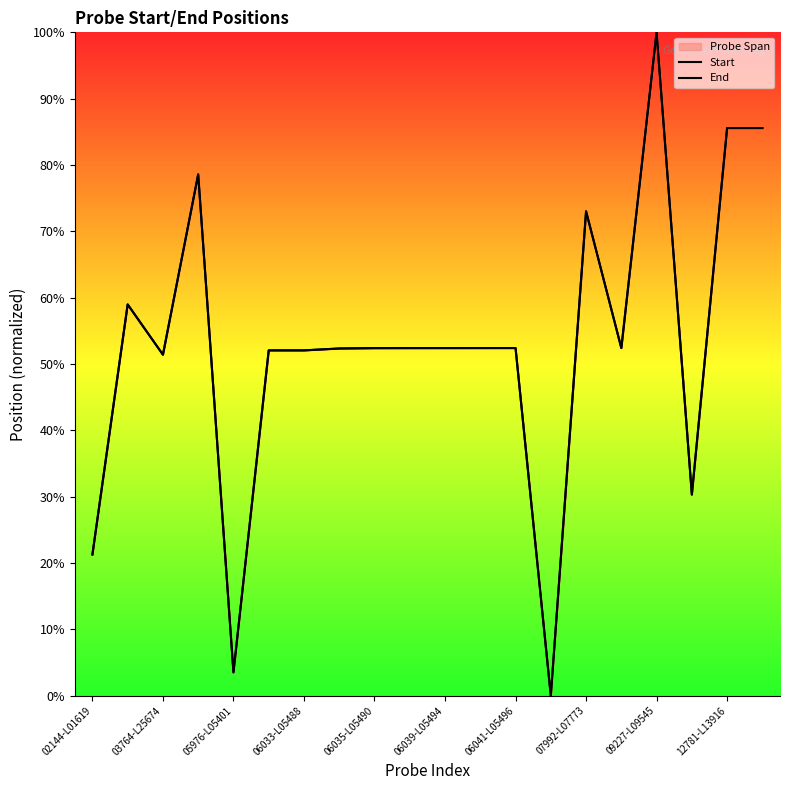

What is the average value of the End series?

0.5